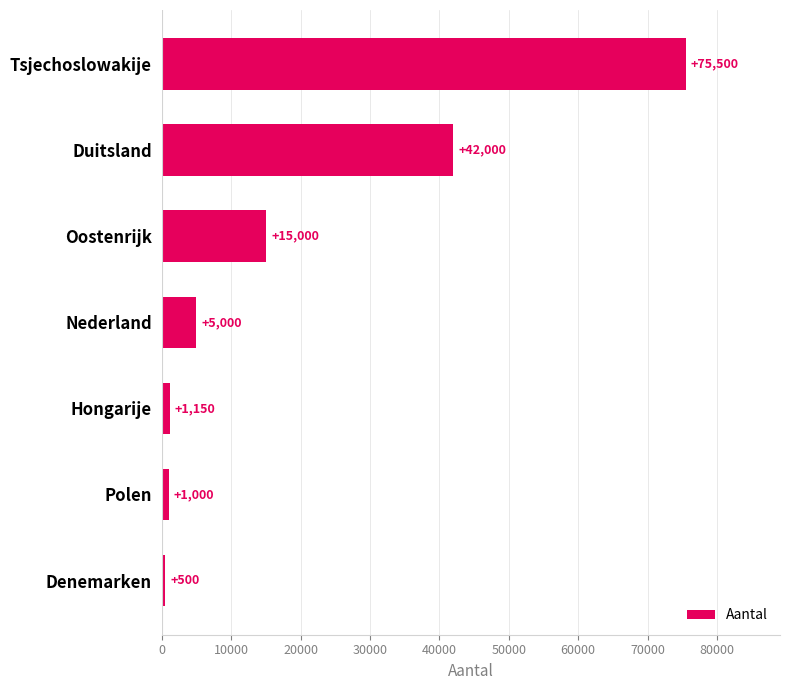

What is the minimum value shown in the chart?

500